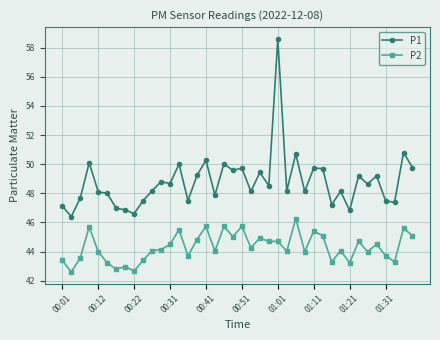

What are all the series names shown in the legend?

P1, P2